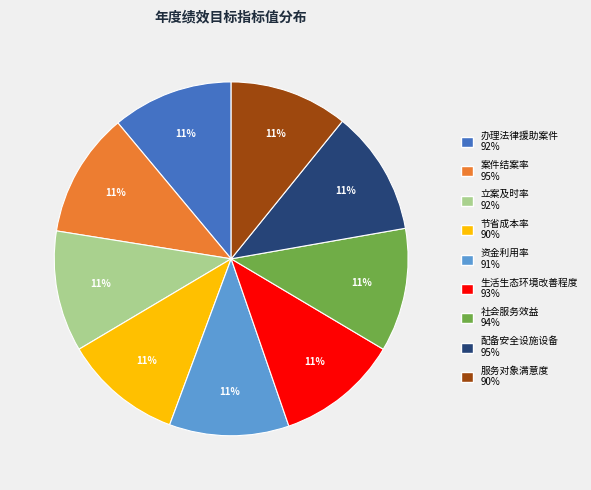

To the nearest percent, what portion does 资金利用率 represent?

11%